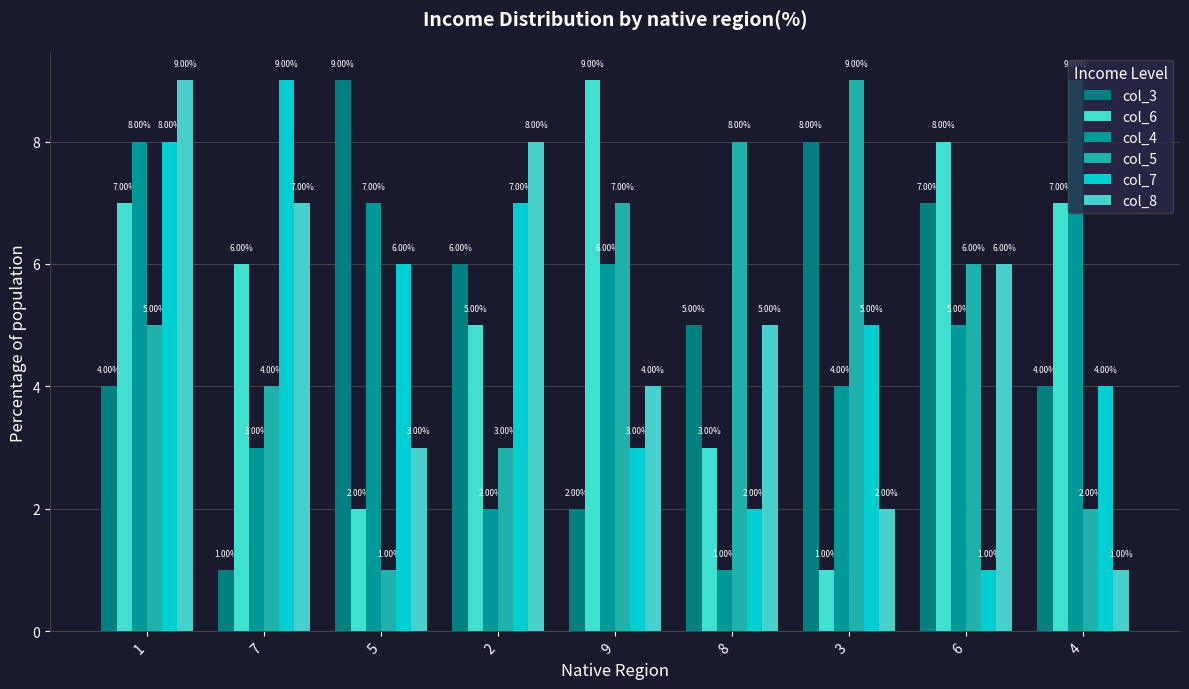

What is the average value of the col_7 series?

5